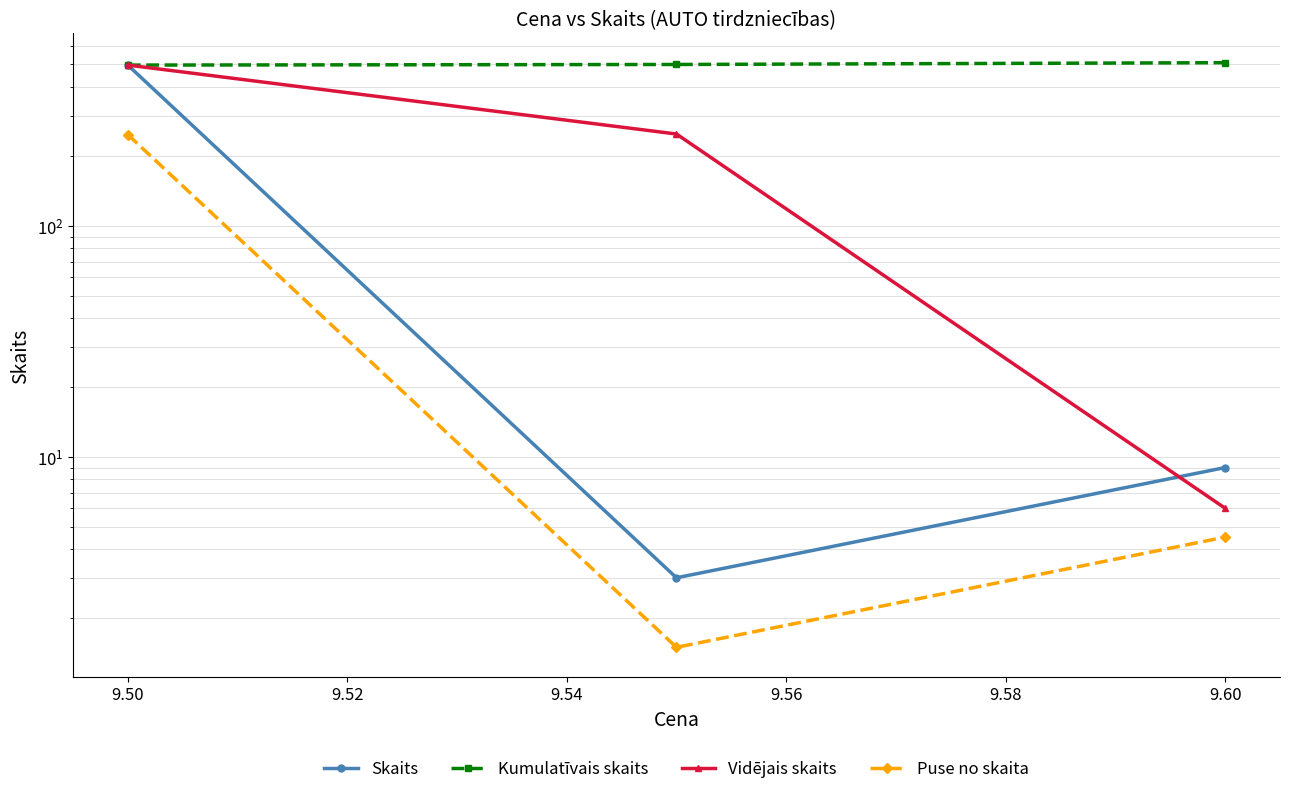

Does the chart have visible grid lines?

Yes